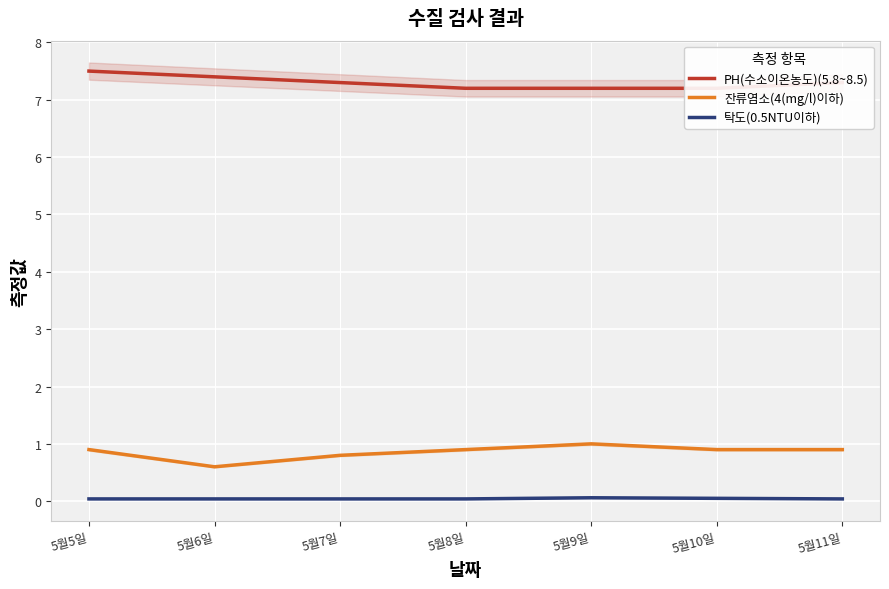

Reading left to right, extract all data points from this chart.

PH(수소이온농도)(5.8~8.5): 5월5일=7.5	5월6일=7.4	5월7일=7.3	5월8일=7.2	5월9일=7.2	5월10일=7.2	5월11일=7.3
잔류염소(4(mg/l)이하): 5월5일=0.9	5월6일=0.6	5월7일=0.8	5월8일=0.9	5월9일=1.0	5월10일=0.9	5월11일=0.9
탁도(0.5NTU이하): 5월5일=0.0	5월6일=0.0	5월7일=0.0	5월8일=0.0	5월9일=0.1	5월10일=0.1	5월11일=0.0